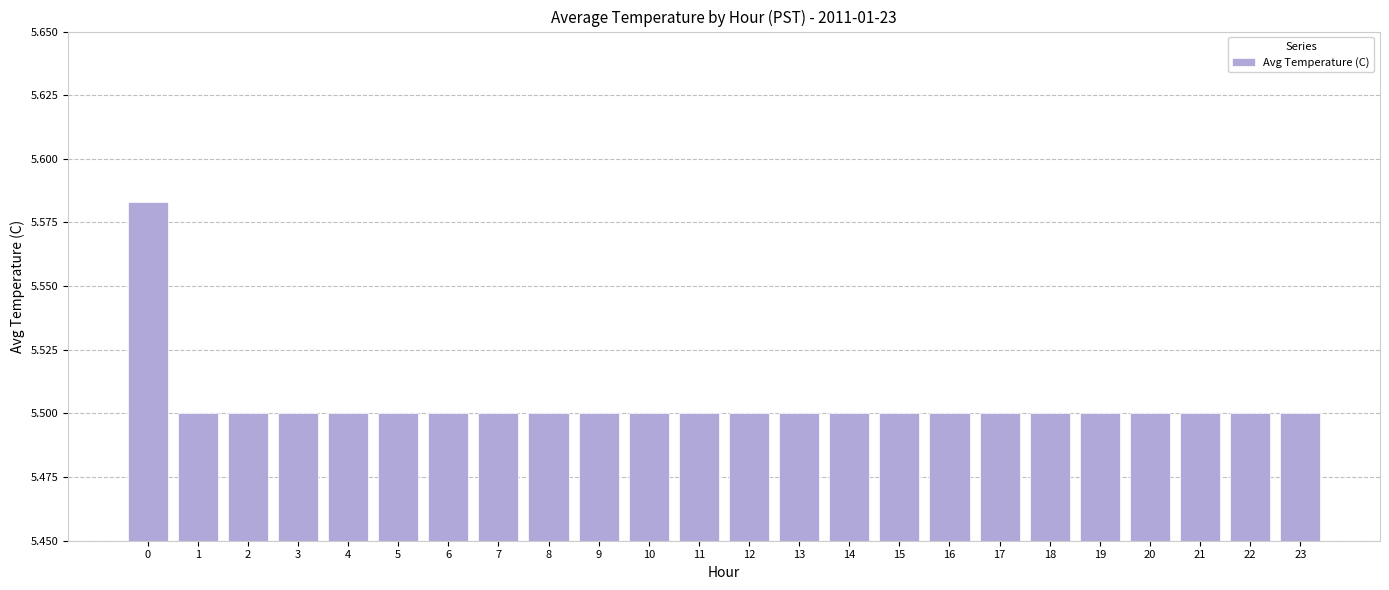

Is it true that the value at 22 is 9.9?

False